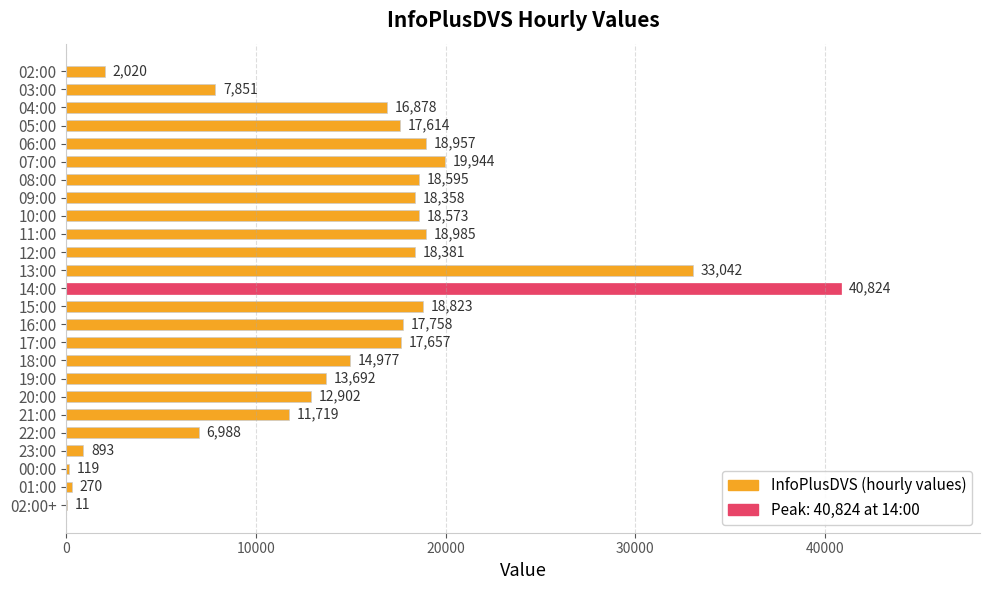

Reading top to bottom, transcribe all the data shown in this chart.

02:00=2020	03:00=7851	04:00=16878	05:00=17614	06:00=18957	07:00=19944	08:00=18595	09:00=18358	10:00=18573	11:00=18985	12:00=18381	13:00=33042	14:00=40824	15:00=18823	16:00=17758	17:00=17657	18:00=14977	19:00=13692	20:00=12902	21:00=11719	22:00=6988	23:00=893	00:00=119	01:00=270	02:00+=11